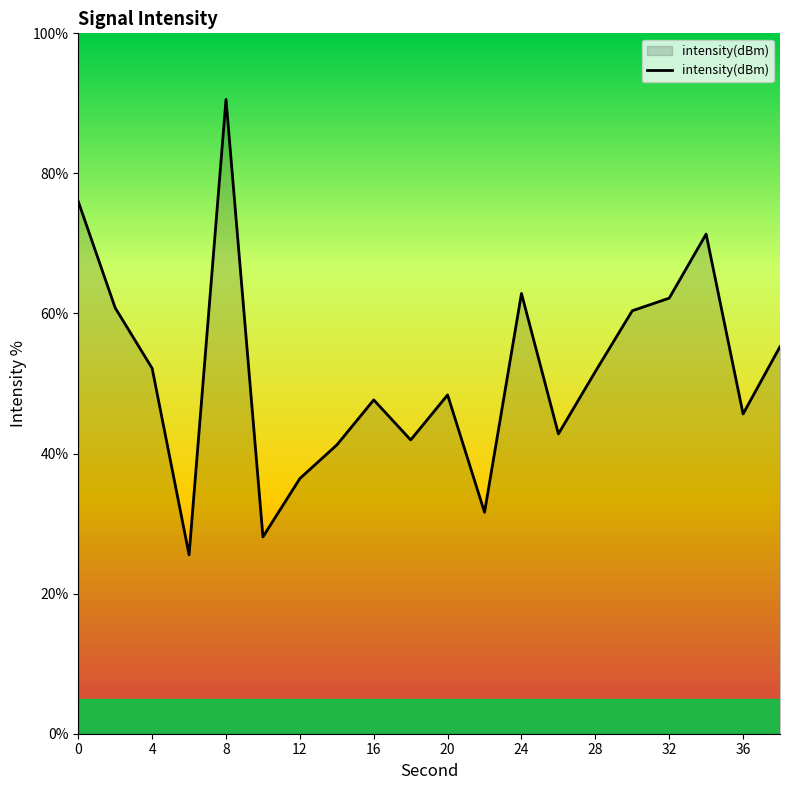

How many values are below 51?

10